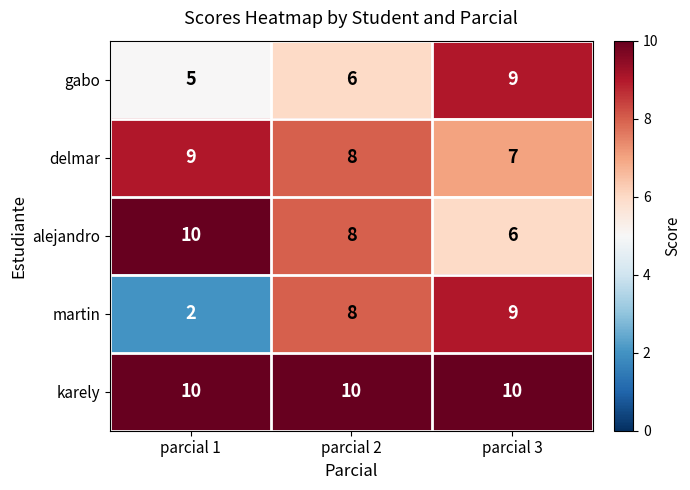

What is the approximate value of gabo at parcial 2?

6